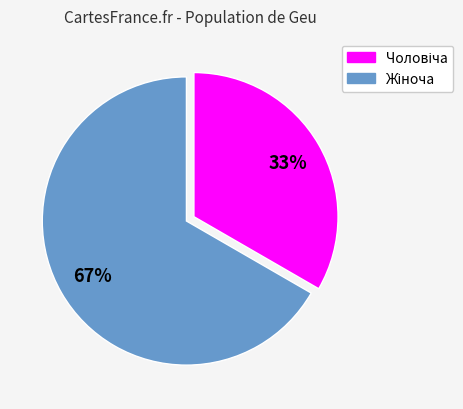

Does any single category account for the majority?

Yes